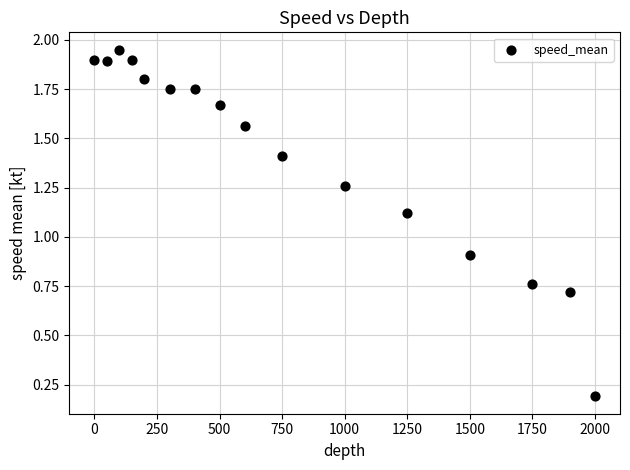

What is the range of X values (max minus min)?

2000.0